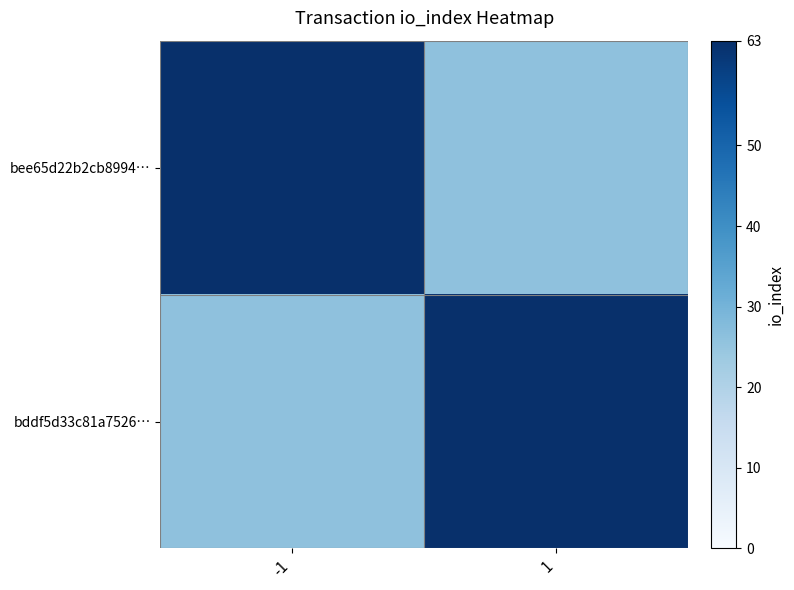

Rank the series by their maximum value, from lowest to highest.

bee65d22b2cb8994…, bddf5d33c81a7526…